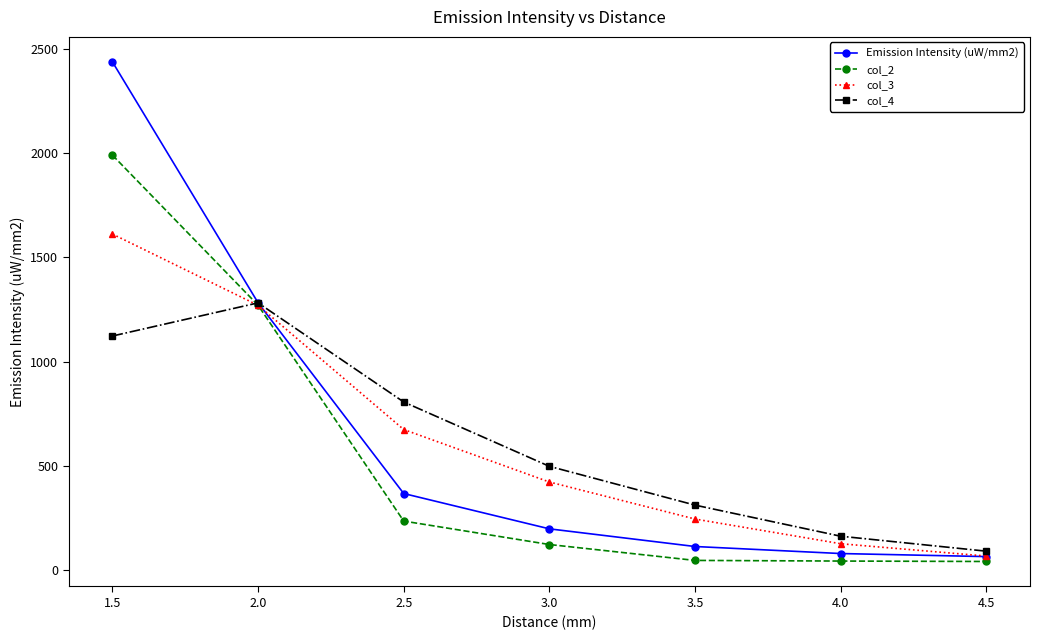

Is the value of col_3 at 1.5 greater than the value of col_2 at 3.5?

Yes